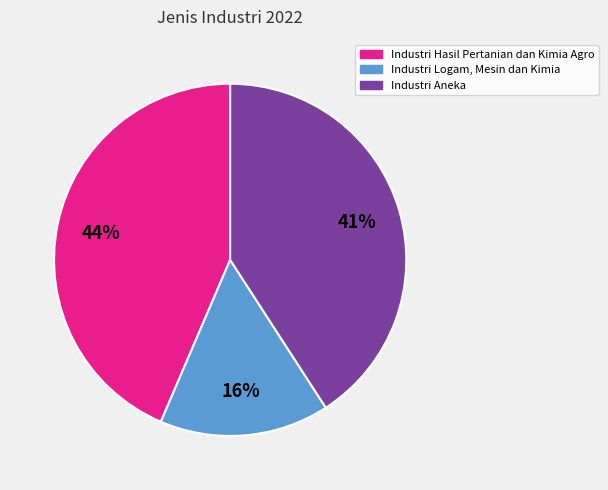

To the nearest percent, what is the average slice percentage?

33%